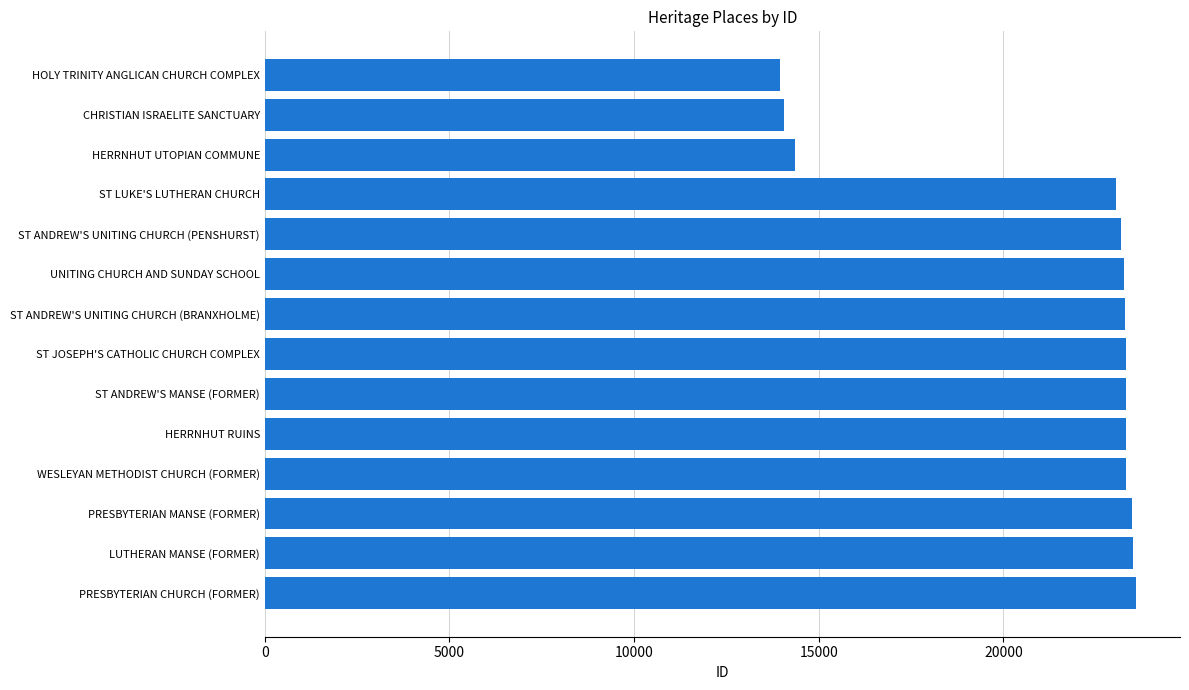

What is the smallest value displayed?

13944